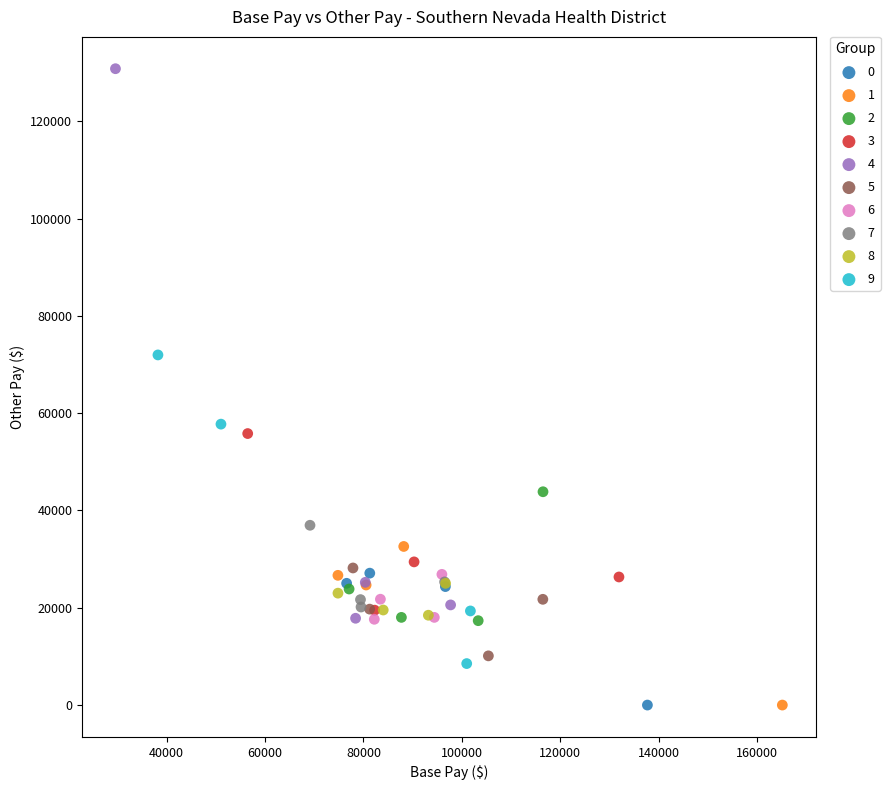

Which series has the largest Y range (max minus min)?

4